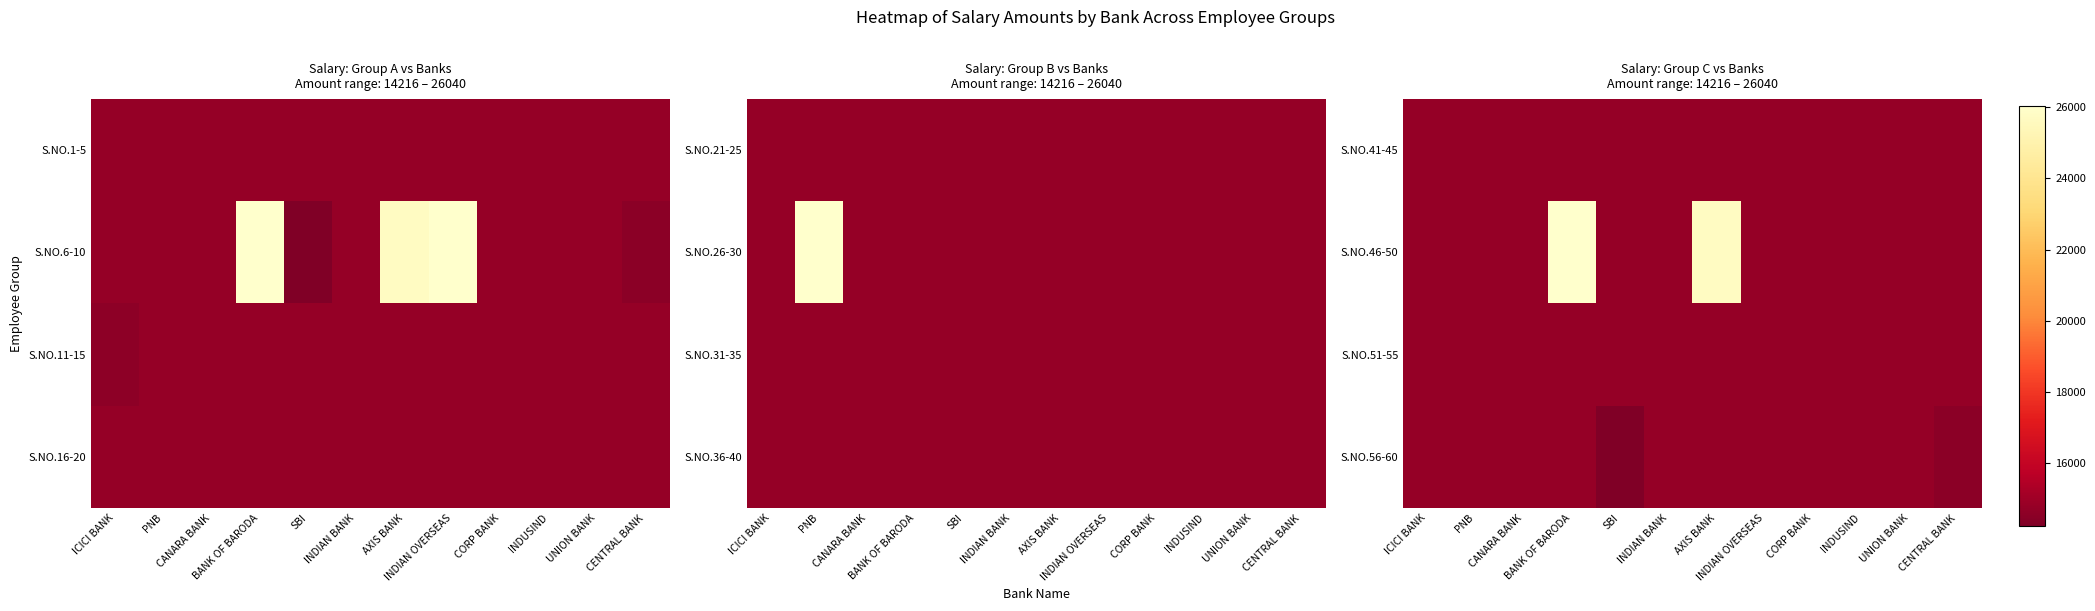

List the series in order of their peak value, highest first.

S.NO.46-50, S.NO.41-45, S.NO.51-55, S.NO.56-60